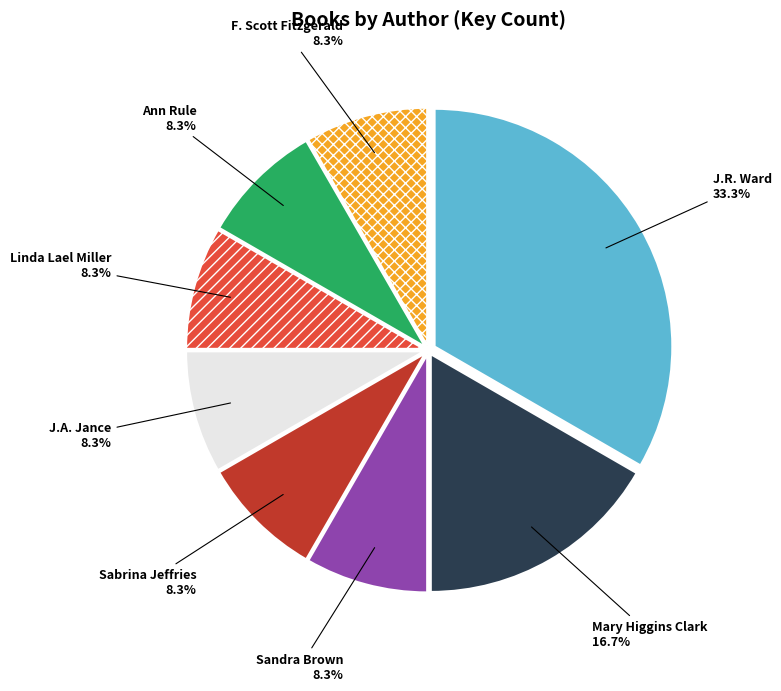

What portion of the pie excludes J.A. Jance?

91.7%